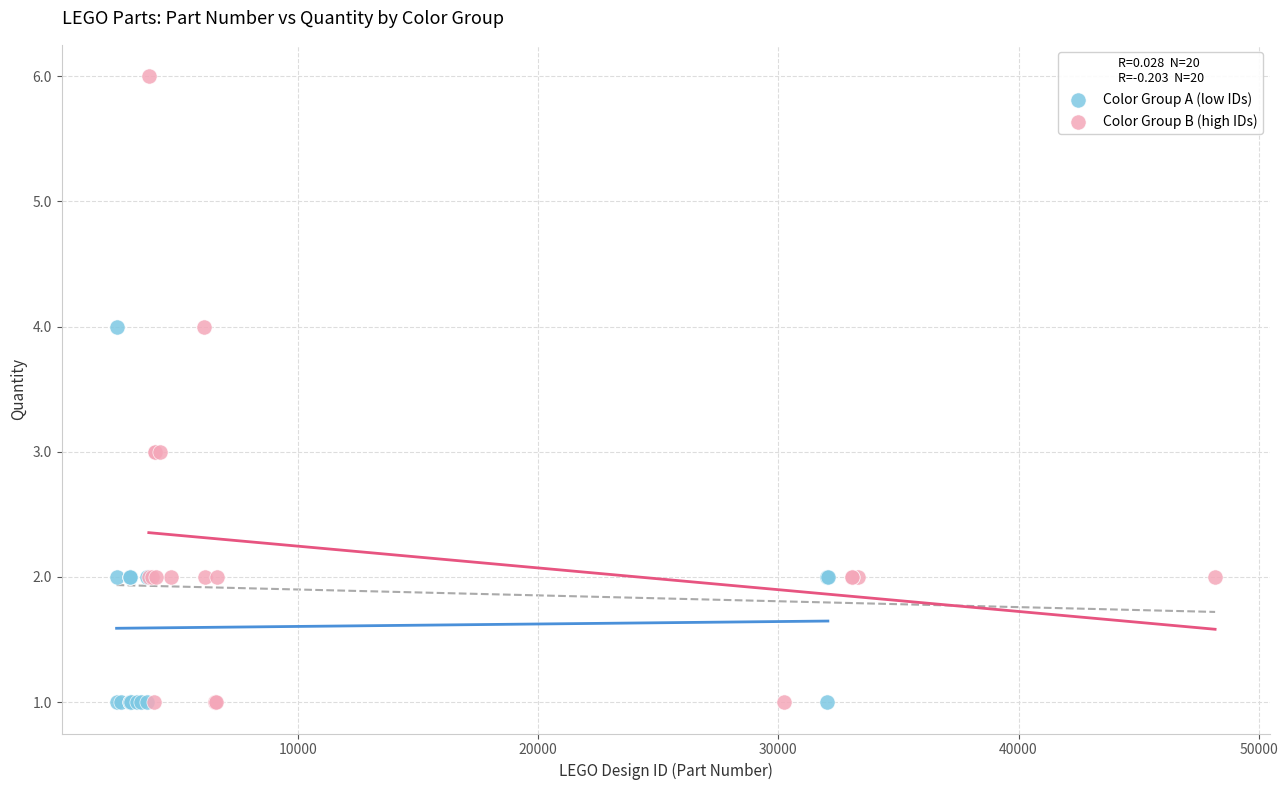

Which series reaches the maximum Y coordinate?

Color Group B (high IDs)